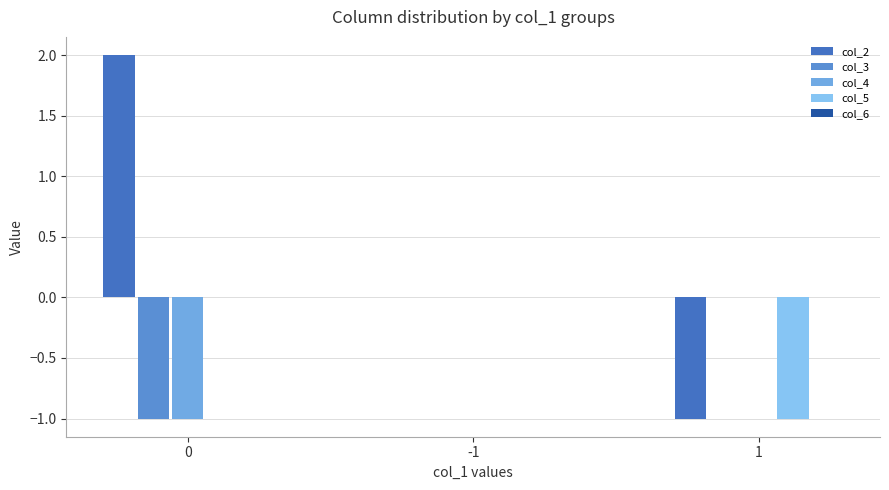

How many series are shown in this chart?

4